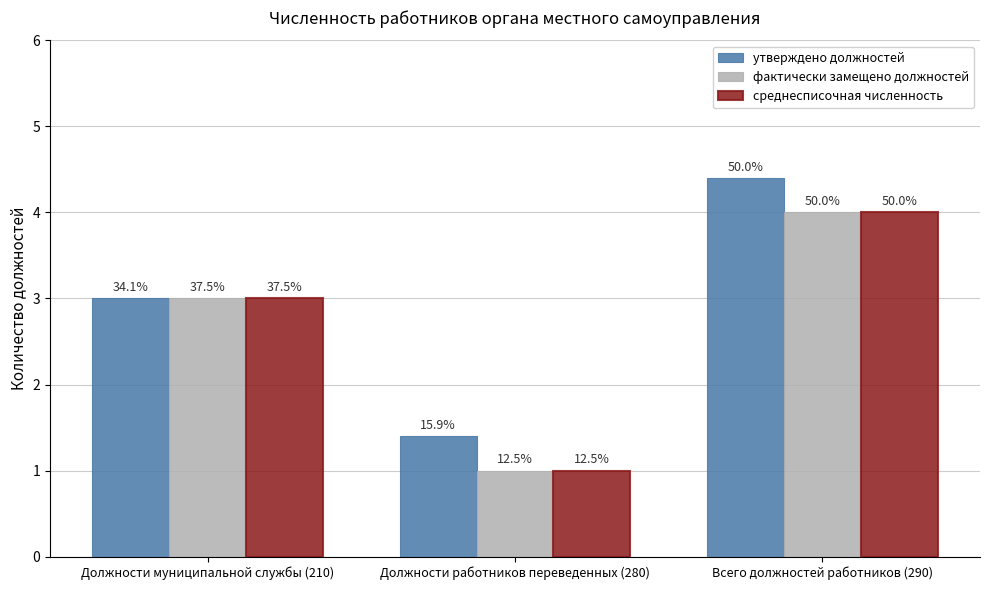

What is the difference between the maximum and minimum values in the среднесписочная численность series?

3.0